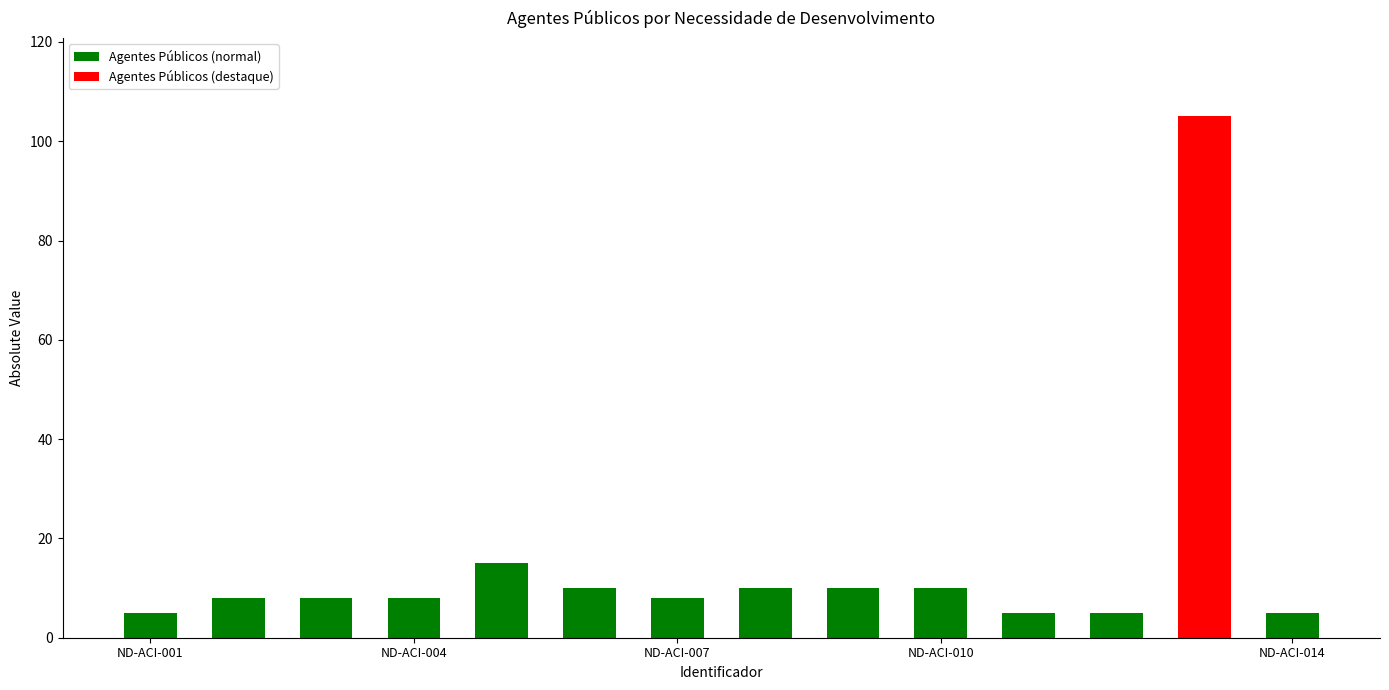

The value of Agentes Públicos (normal) at ND-ACI-007 is 14. True or false?

False